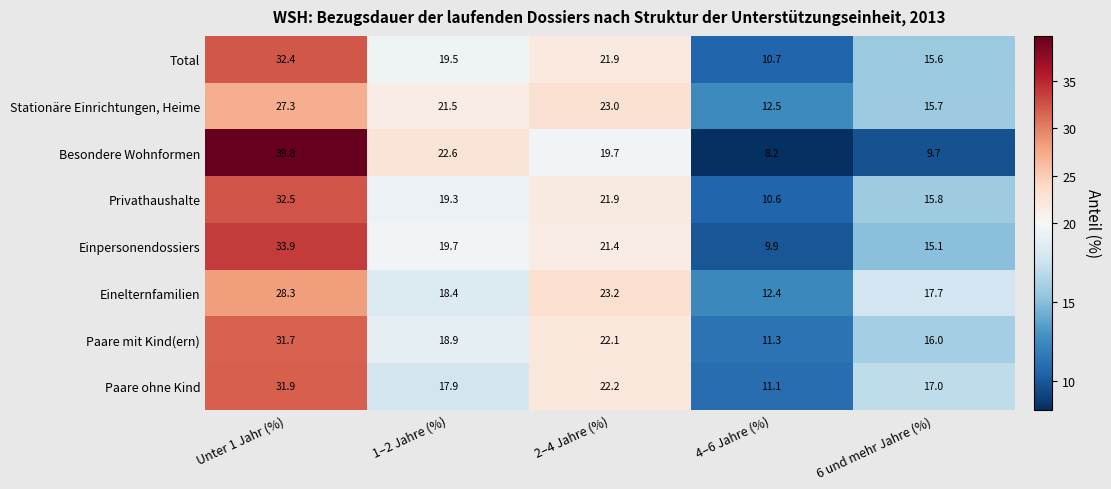

At which label does Total first exceed 19?

Unter 1 Jahr (%)